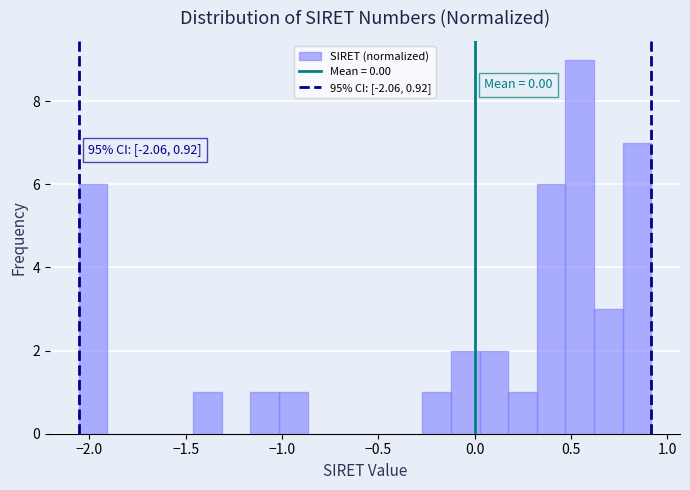

Around what value on the x-axis is the tallest bar? Give the approximate position of its centre, as read against the axis.

0.55